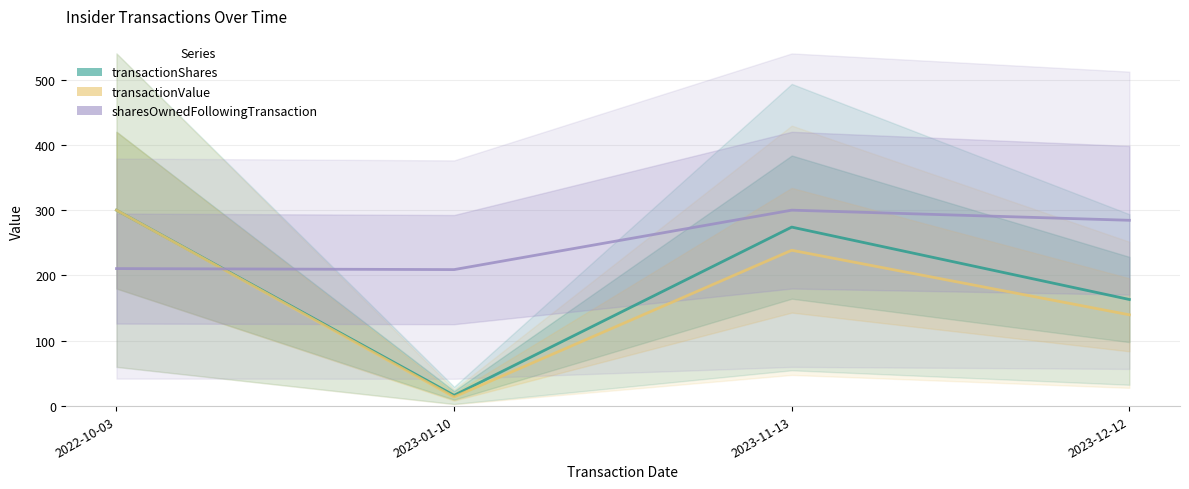

What is the difference between the second highest and minimum values in the transactionShares series?

257.6